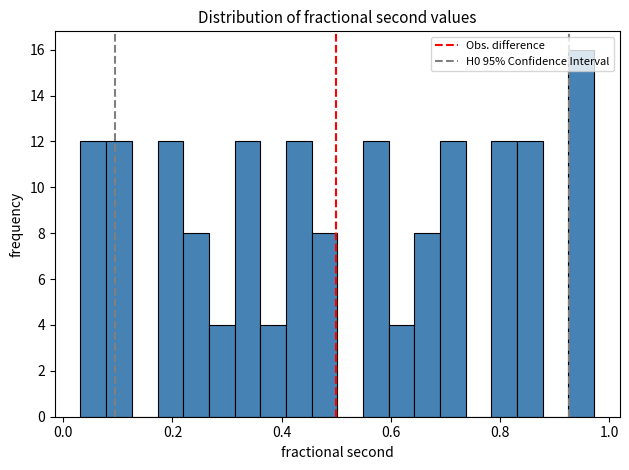

Around what value on the x-axis is the tallest bar? Give the approximate position of its centre, as read against the axis.

0.94